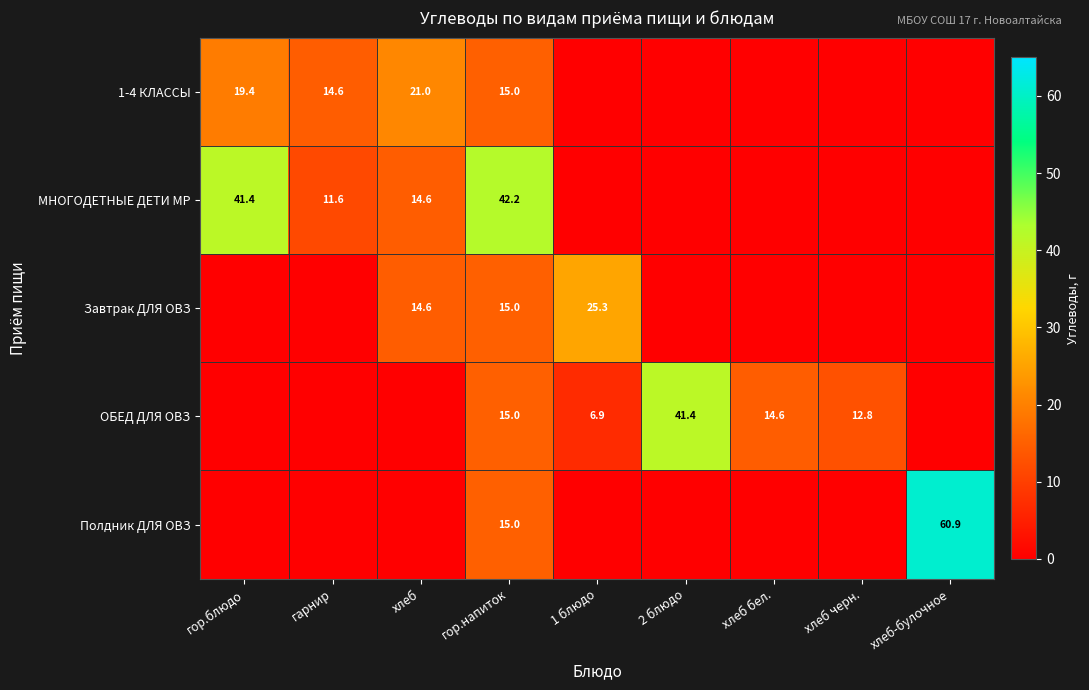

The value of 1-4 КЛАССЫ at гарнир is 24.5. True or false?

False